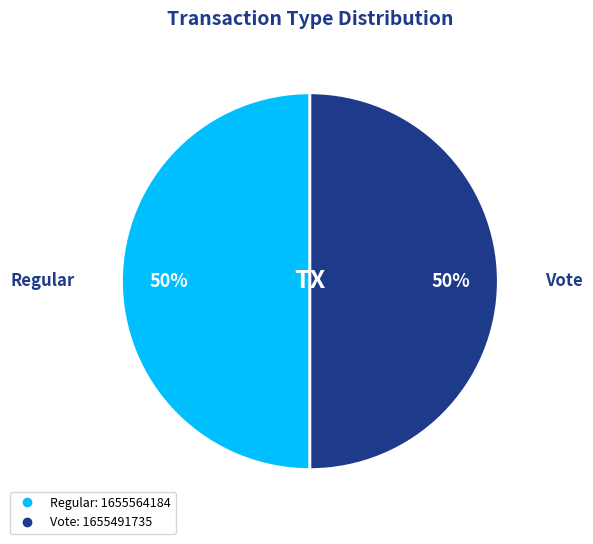

Approximately how many times larger is the value at Vote compared to Regular?

1.0